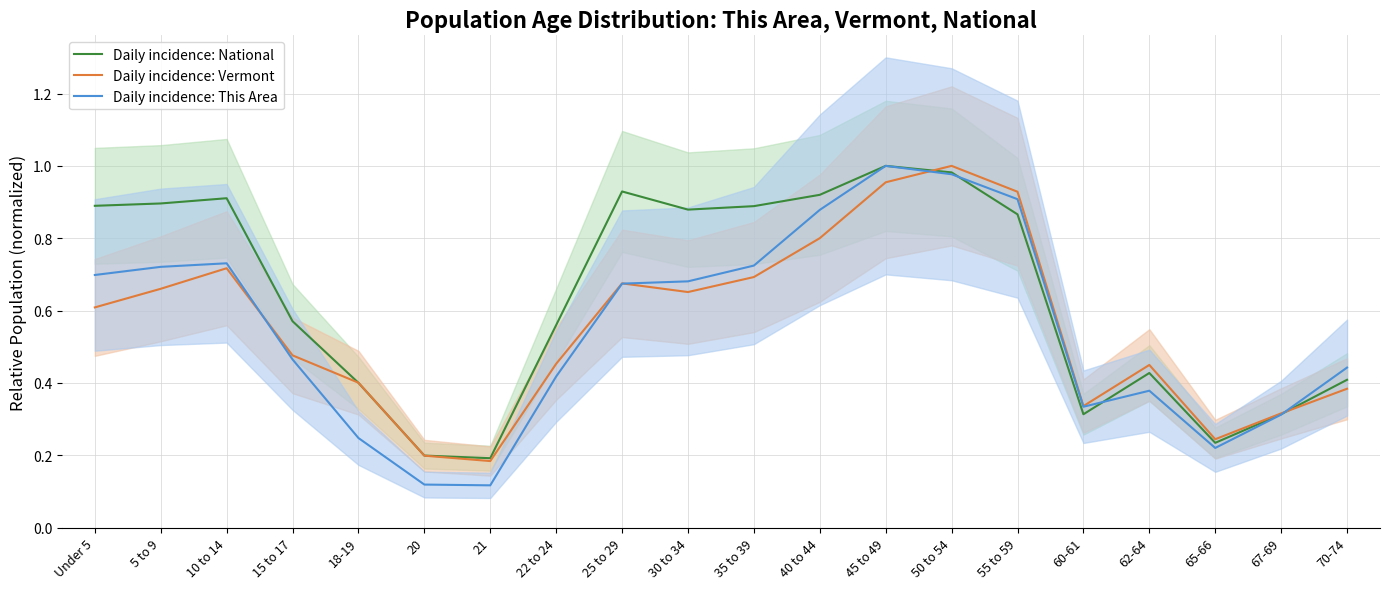

How many interior local peaks does the Daily incidence: This Area series have?

3